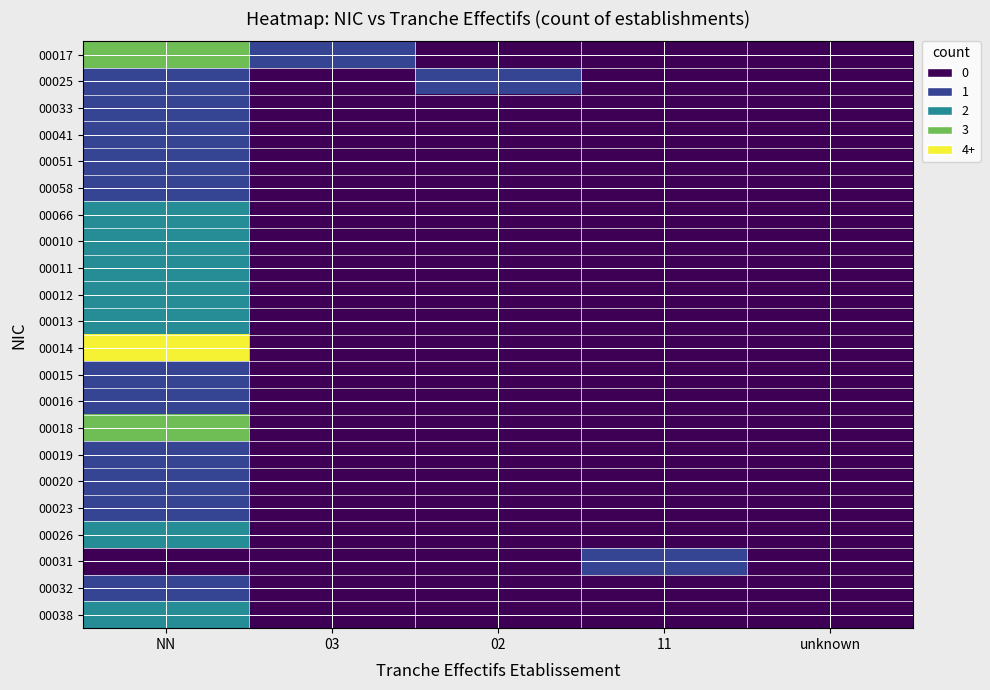

List the series in order of their peak value, lowest first.

00025, 00033, 00041, 00051, 00058, 00015, 00016, 00019, 00020, 00023, 00031, 00032, 00066, 00010, 00011, 00012, 00013, 00026, 00038, 00017, 00018, 00014